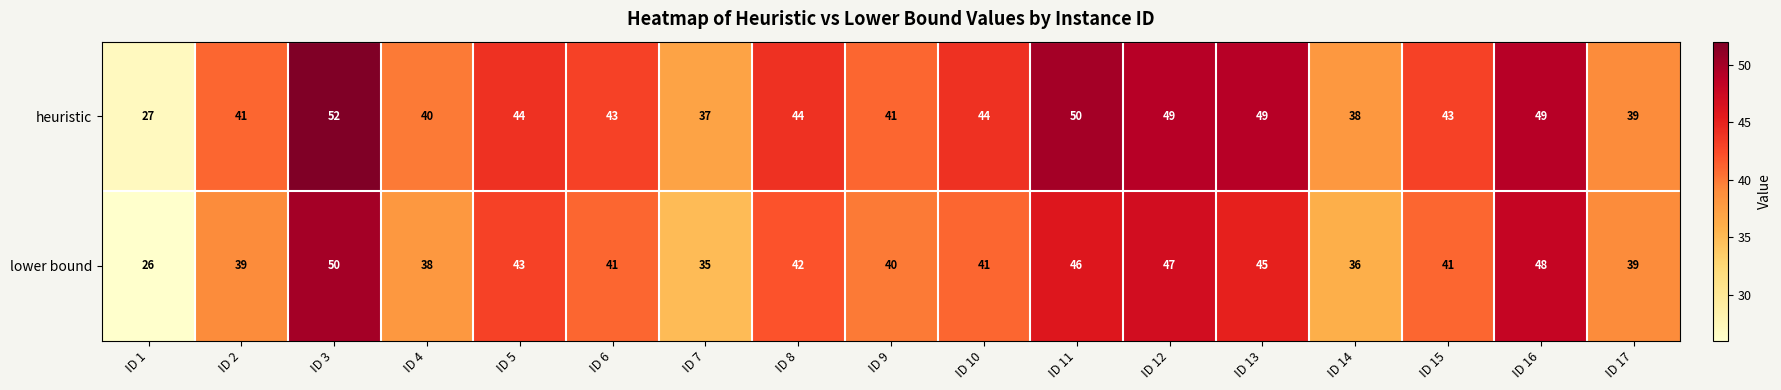

At which label is heuristic closest to 39?

ID 17